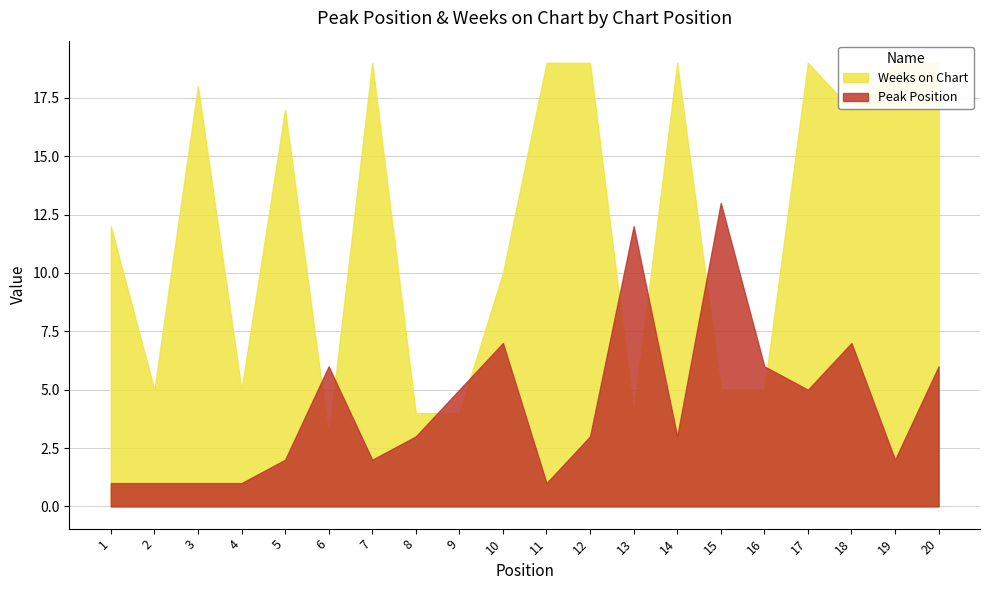

Reading right to left, transcribe all the data shown in this chart.

Peak Position: 20=6	19=2	18=7	17=5	16=6	15=13	14=3	13=12	12=3	11=1	10=7	9=5	8=3	7=2	6=6	5=2	4=1	3=1	2=1	1=1
Weeks on Chart: 20=19	19=19	18=17	17=19	16=5	15=5	14=19	13=4	12=19	11=19	10=10	9=4	8=4	7=19	6=3	5=17	4=5	3=18	2=5	1=12